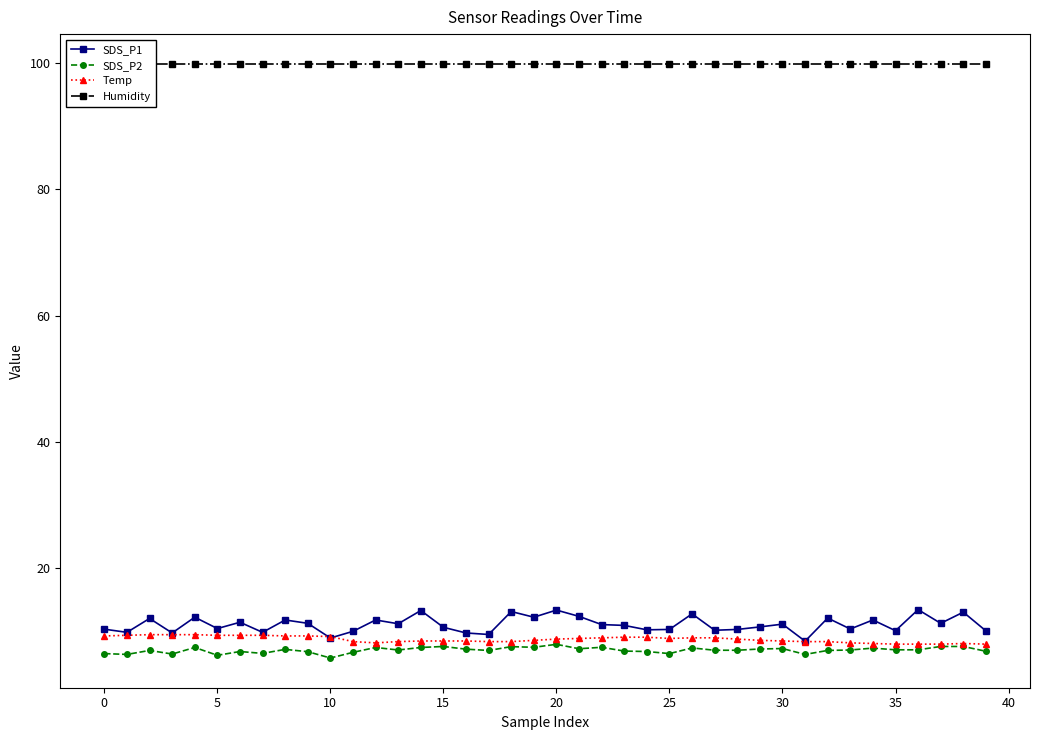

True or false: SDS_P2 and Humidity cross at least once.

False